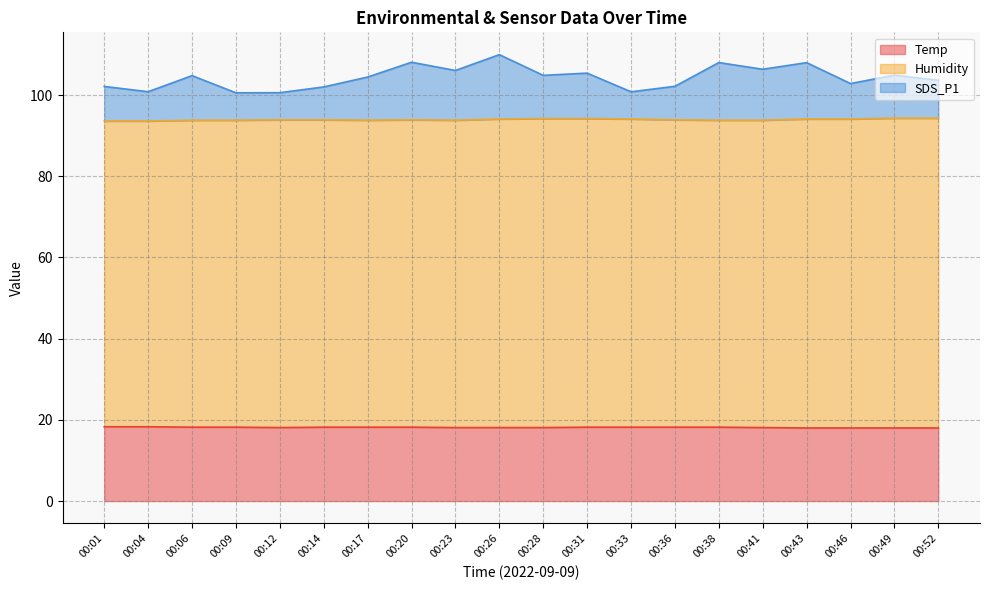

True or false: Temp has a value of 18.1 at 00:41.

True